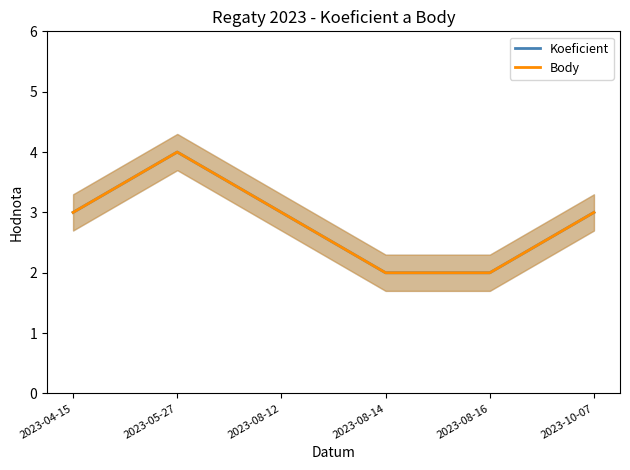

What is the lowest value of the Body series?

2